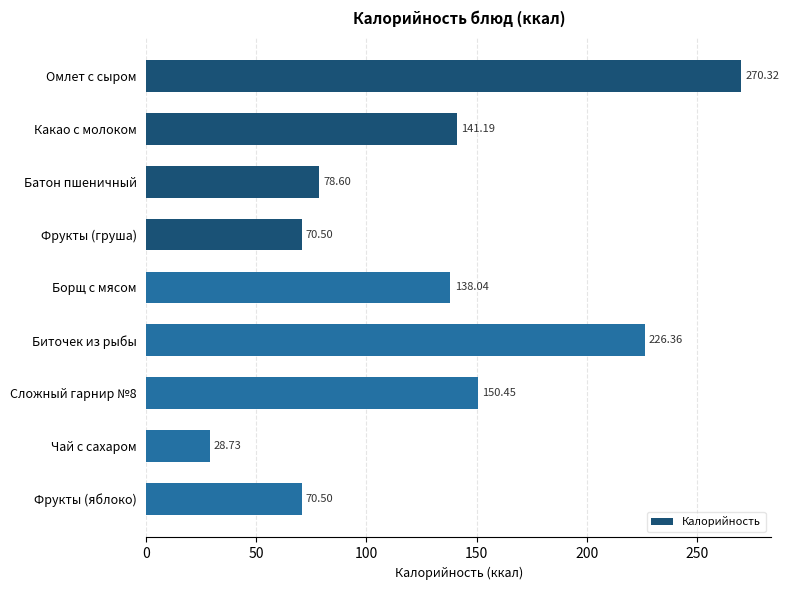

What is the label of the 2nd bar from the top?

Какао с молоком